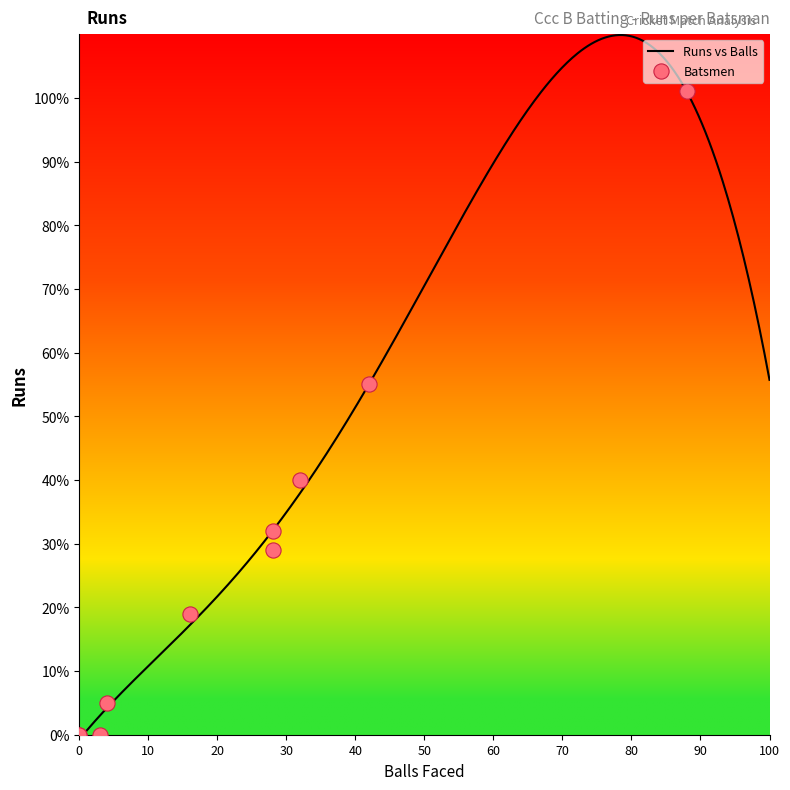

Which has a higher value, Girish Mandhania or Vivek Maganti?

Girish Mandhania